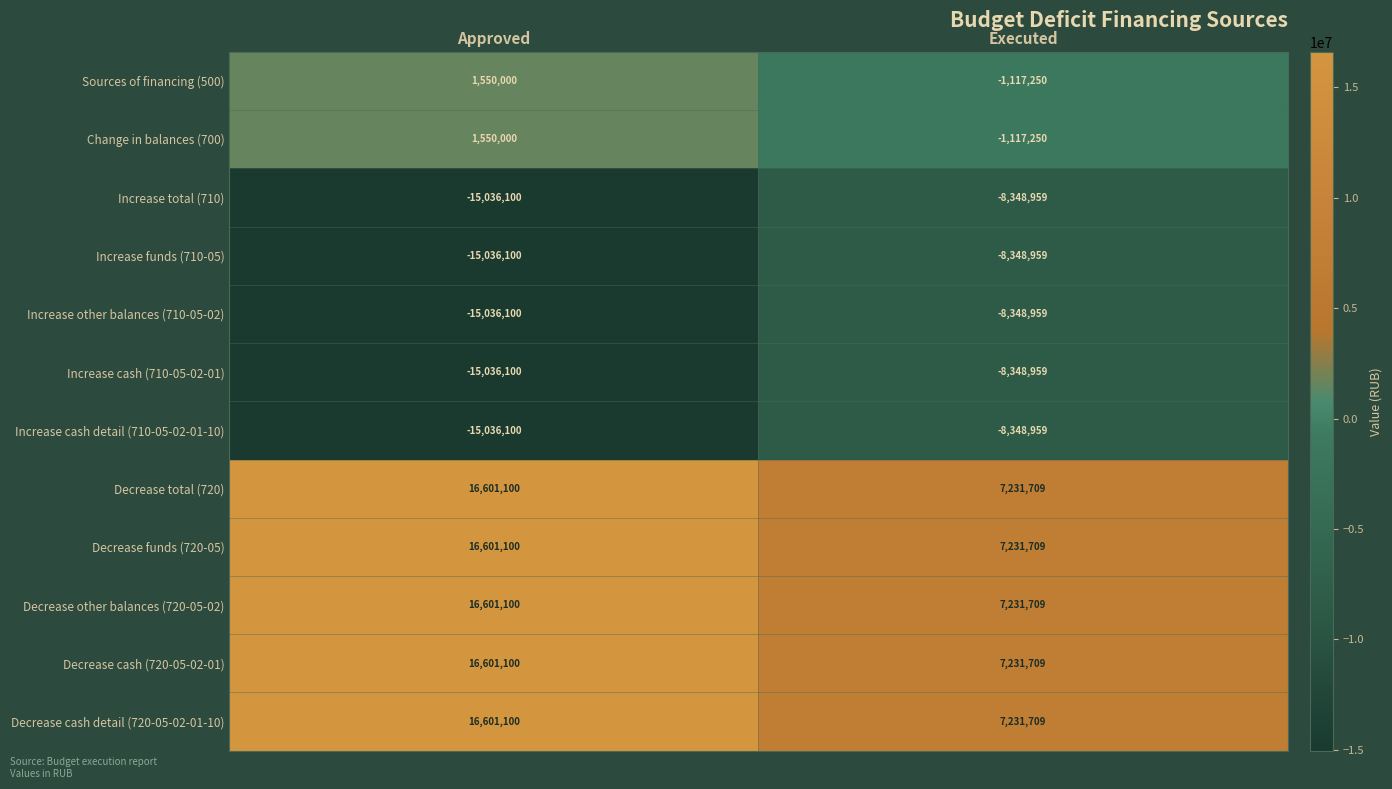

Is it true that Increase other balances (710-05-02) equals -15036100 at Approved?

True